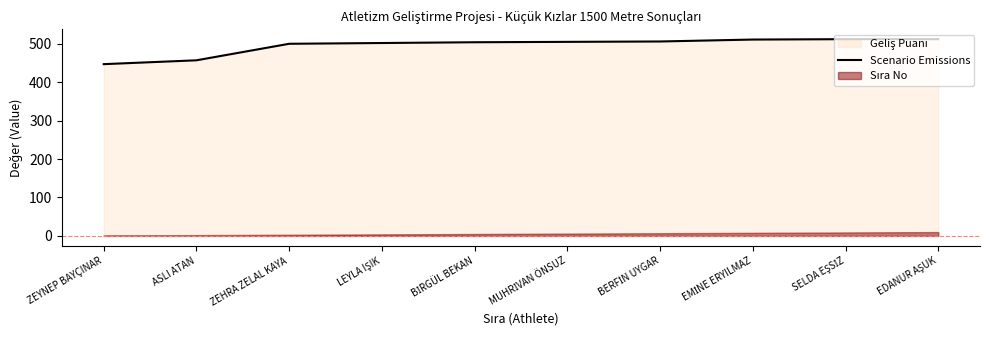

Where is the data nearest to the value 479?

ZEHRA ZELAL KAYA